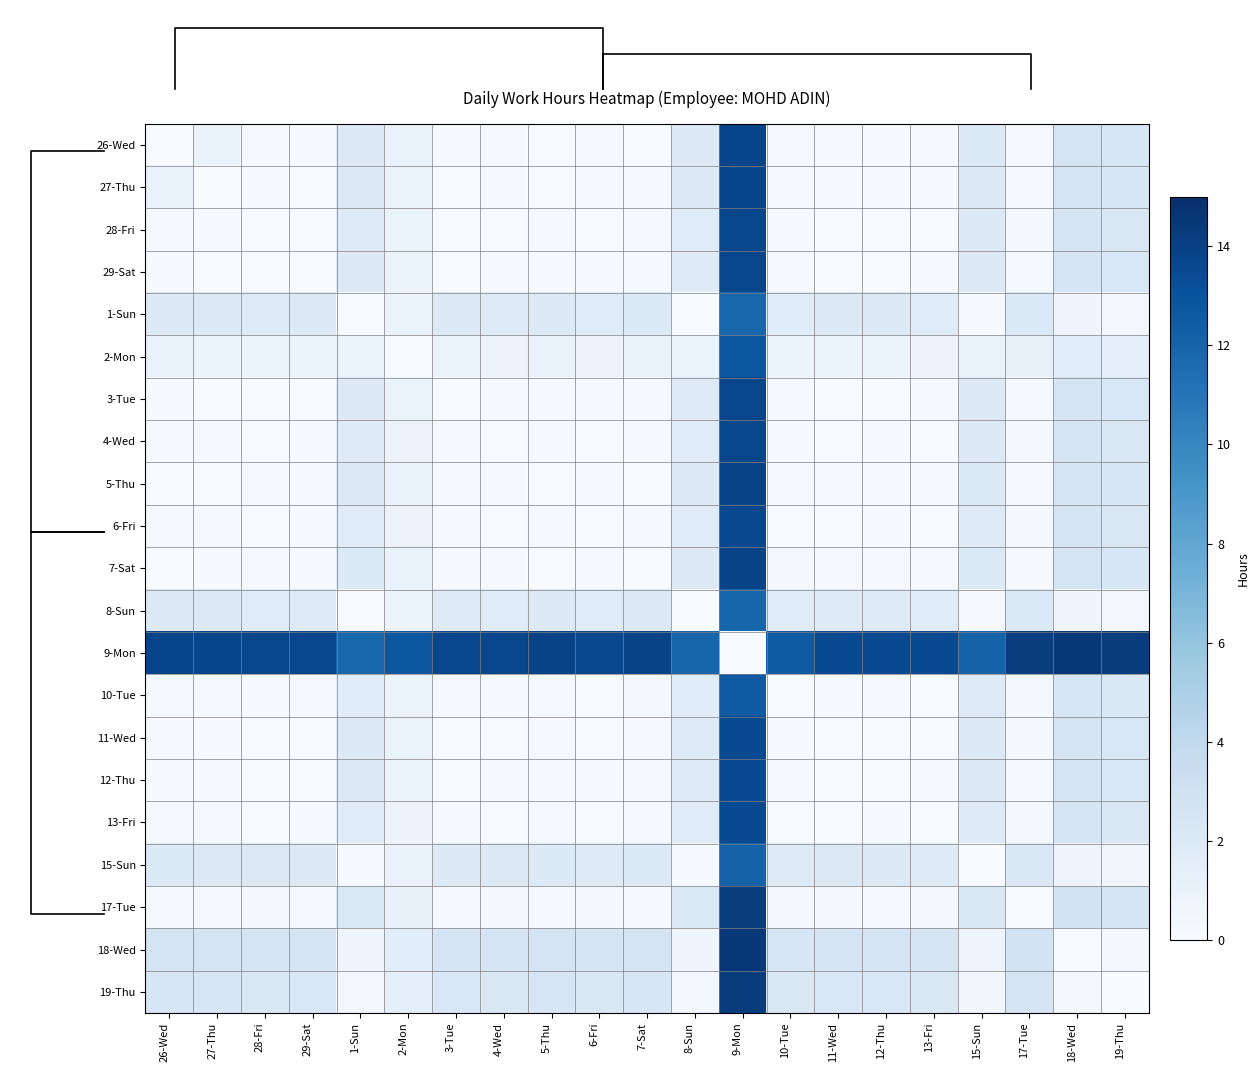

At which label is 27-Thu closest to 6?

18-Wed